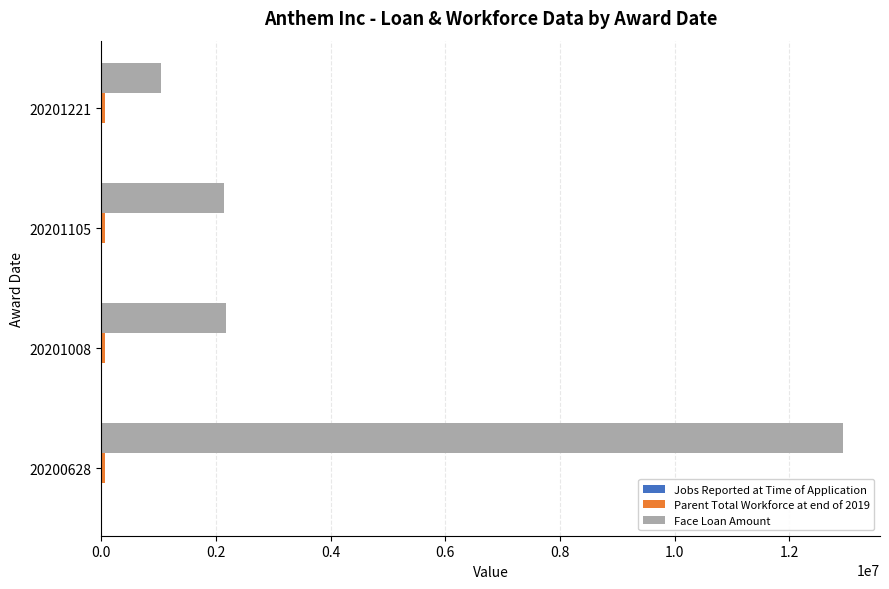

Is it true that Face Loan Amount equals 2176467 at 20201008?

True